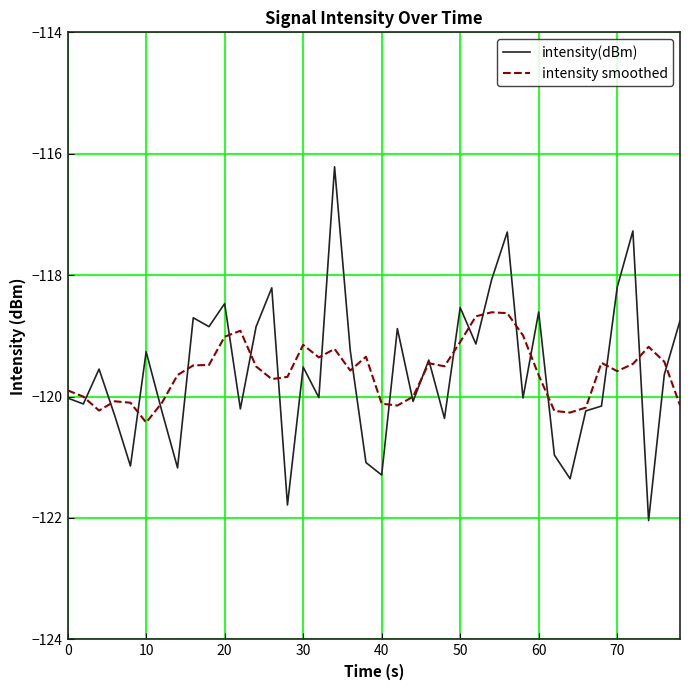

Does the chart have visible grid lines?

Yes